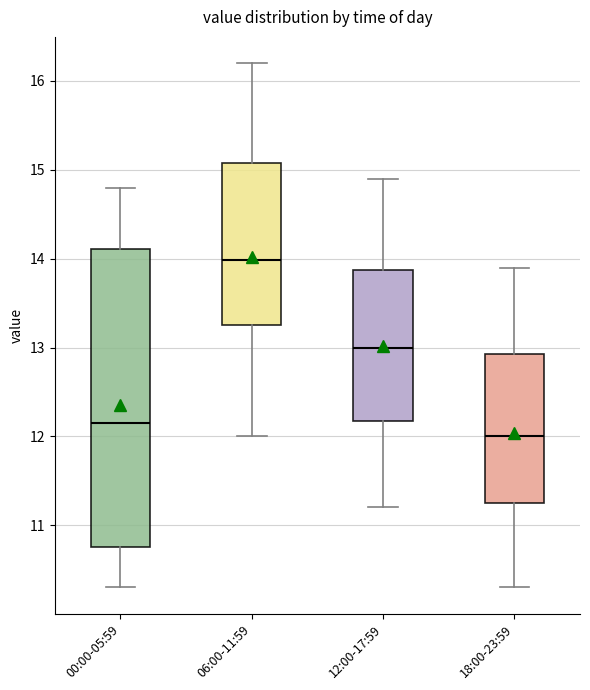

Reading left to right, read every box against the y-axis: the position of its median line, the range the box covers, and the ends of its whiskers. The values are not printed on the chart, so give them approximately, as read against the axis.

00:00-05:59: median 12.2, box 10.8 to 14.1, whiskers 10.3 to 14.8
06:00-11:59: median 14.0, box 13.3 to 15.1, whiskers 12.0 to 16.2
12:00-17:59: median 13.0, box 12.2 to 13.9, whiskers 11.2 to 14.9
18:00-23:59: median 12.0, box 11.3 to 12.9, whiskers 10.3 to 13.9